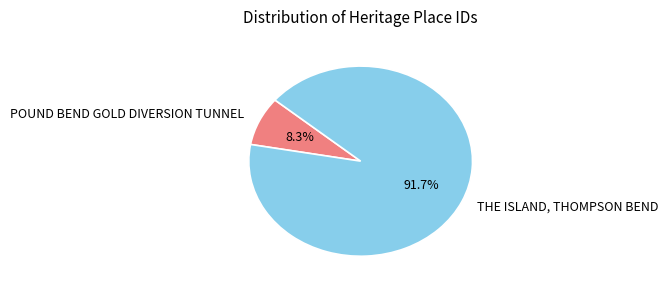

To the nearest percent, what portion does POUND BEND GOLD DIVERSION TUNNEL represent?

8%